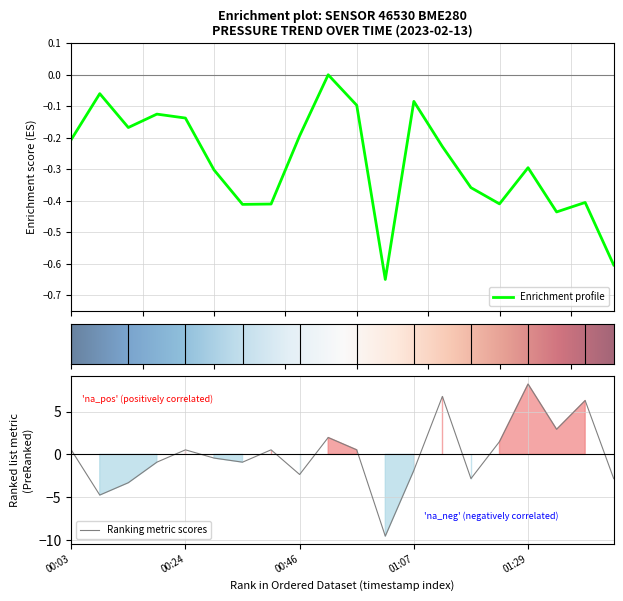

How many lines are shown in the chart?

2